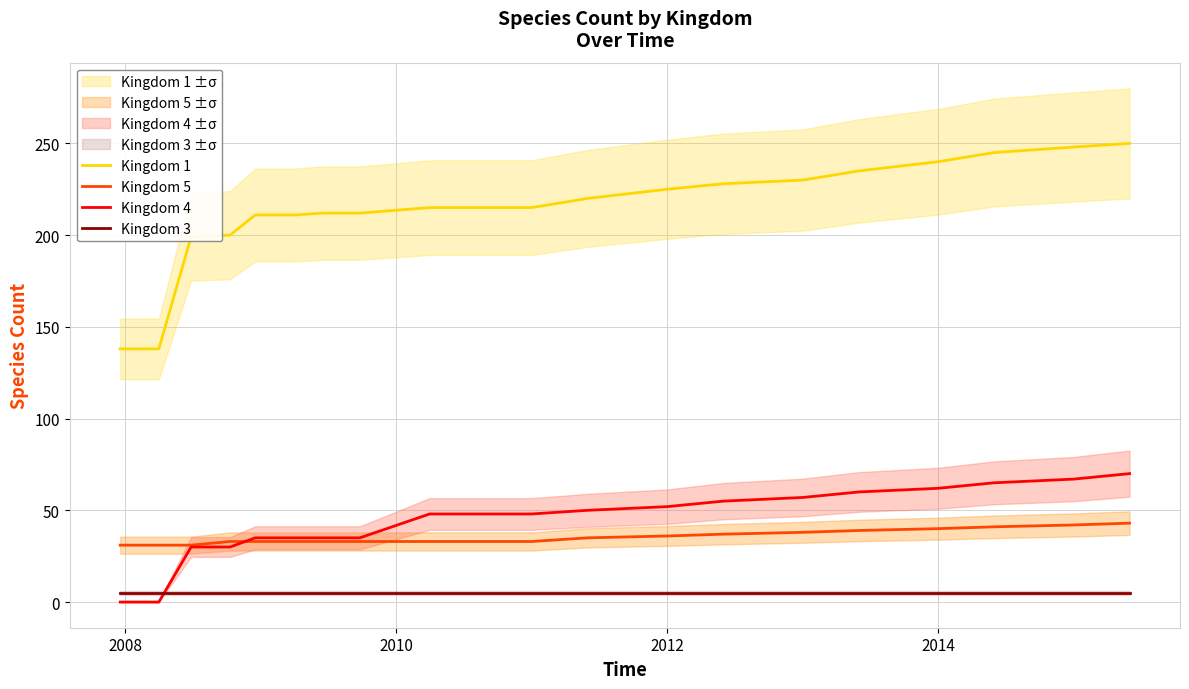

True or false: Kingdom 1 and Kingdom 3 cross at least once.

False